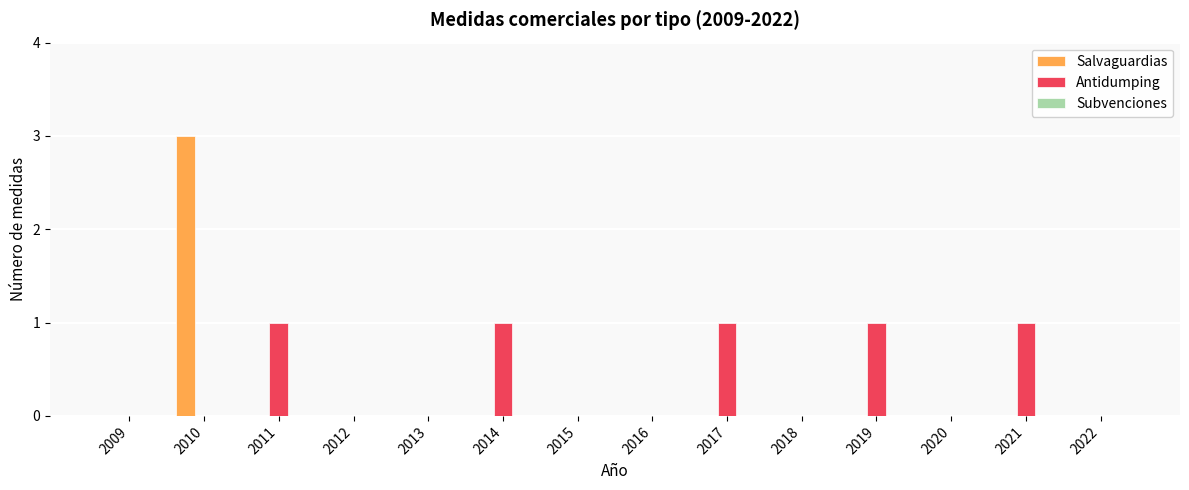

The value of Antidumping at 2010 is 0. True or false?

True